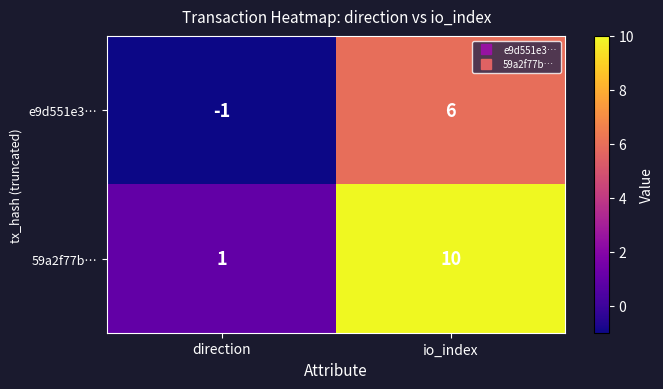

The value of 59a2f77b… at io_index is 14. True or false?

False